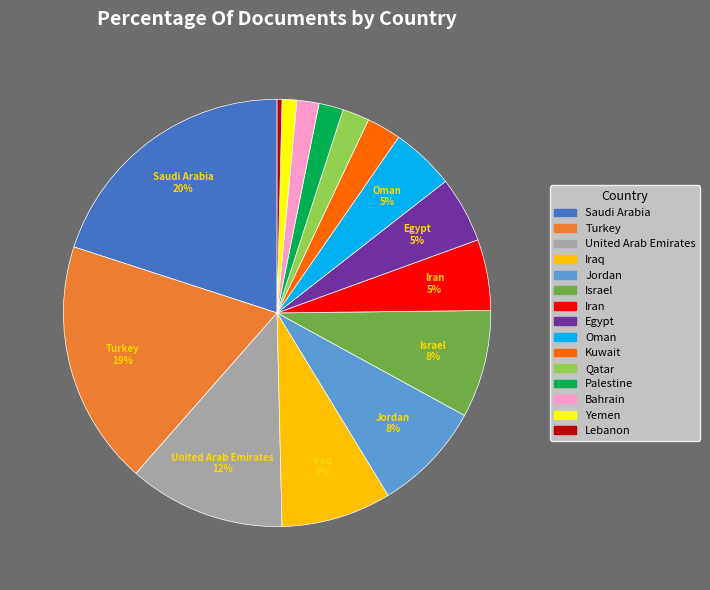

To the nearest percent, what is the average slice percentage?

7%